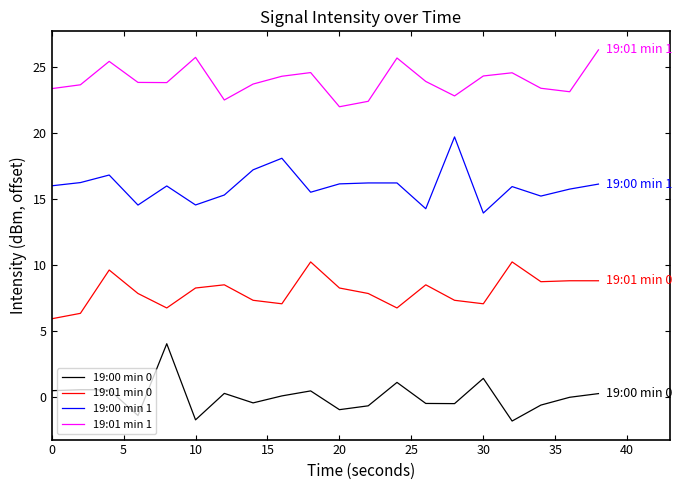

What is the maximum value shown in the chart?

26.3